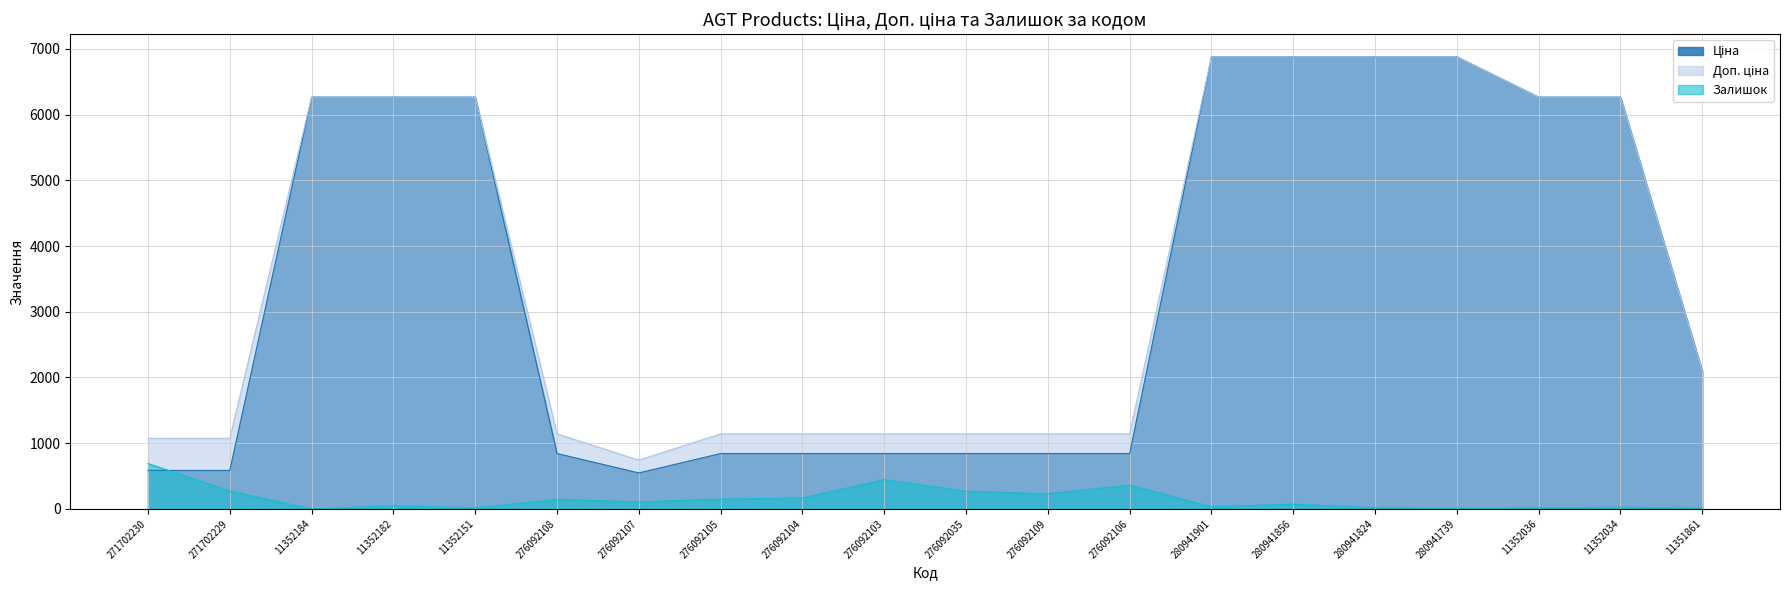

What is the label of the 9th point from the right?

276092109